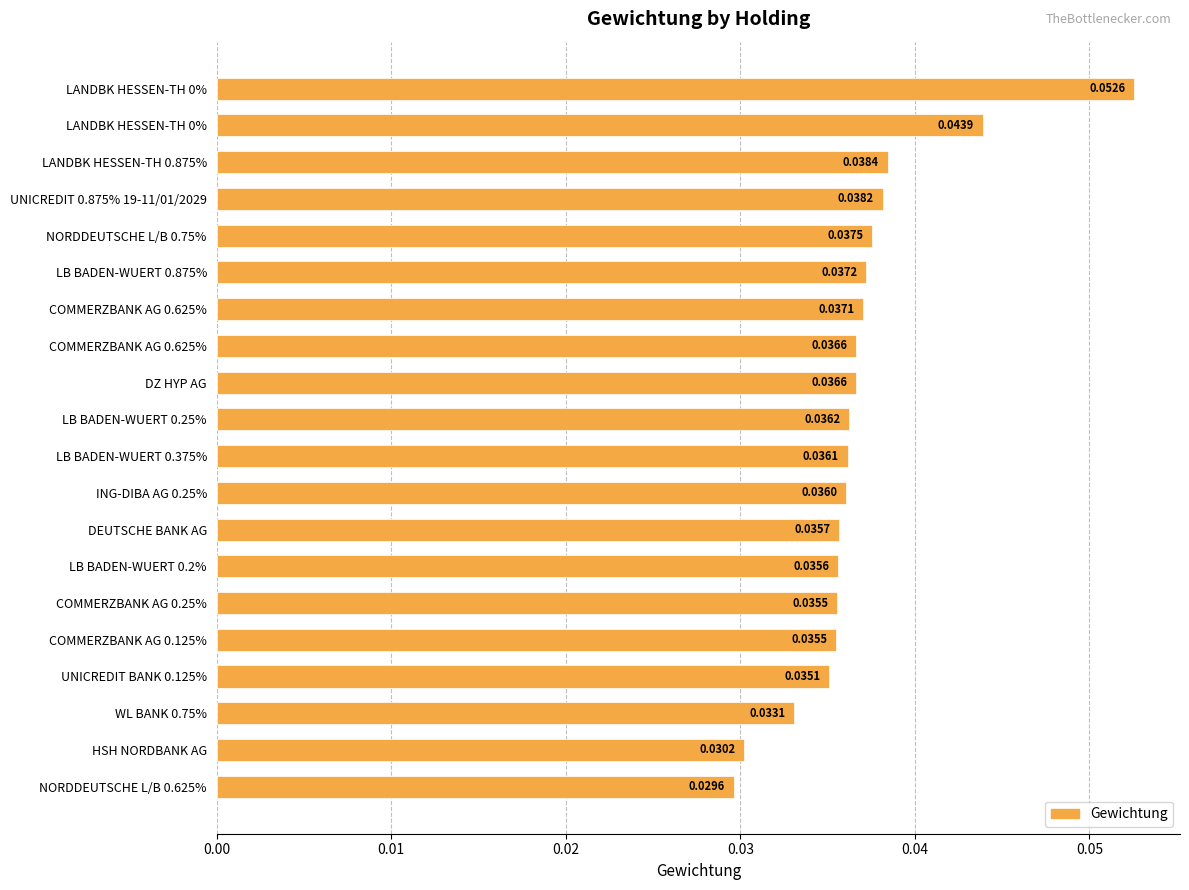

Does the chart contain stacked bars?

No